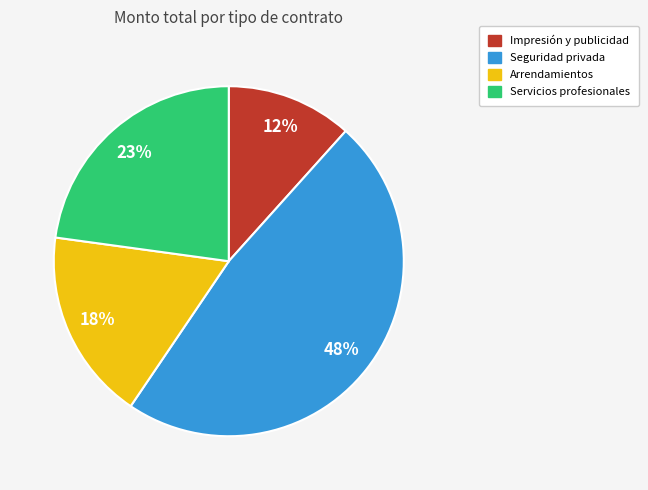

Between Impresión y publicidad and Arrendamientos, which is larger?

Arrendamientos